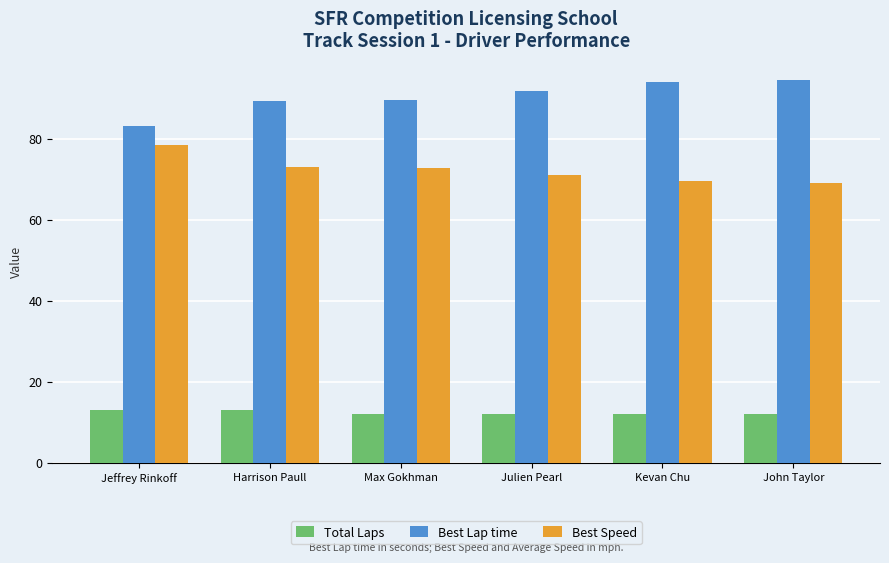

List the series in order of their peak value, highest first.

Best Lap time, Best Speed, Total Laps